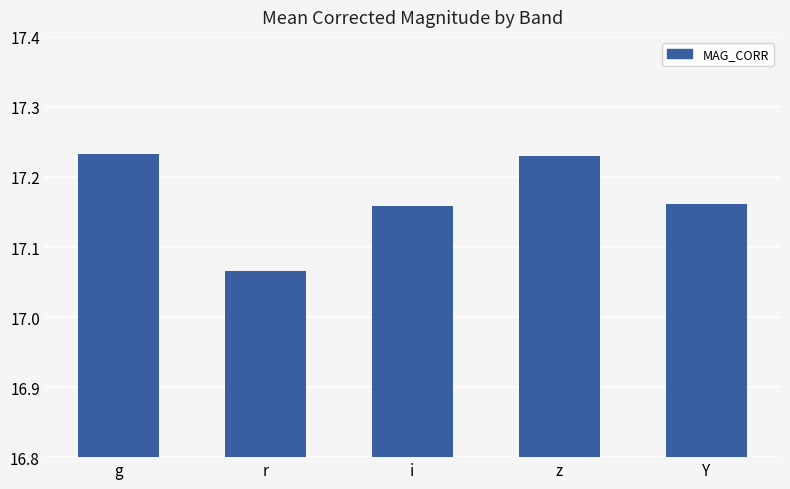

The chart shows a value of 11.3 at Y. True or false?

False